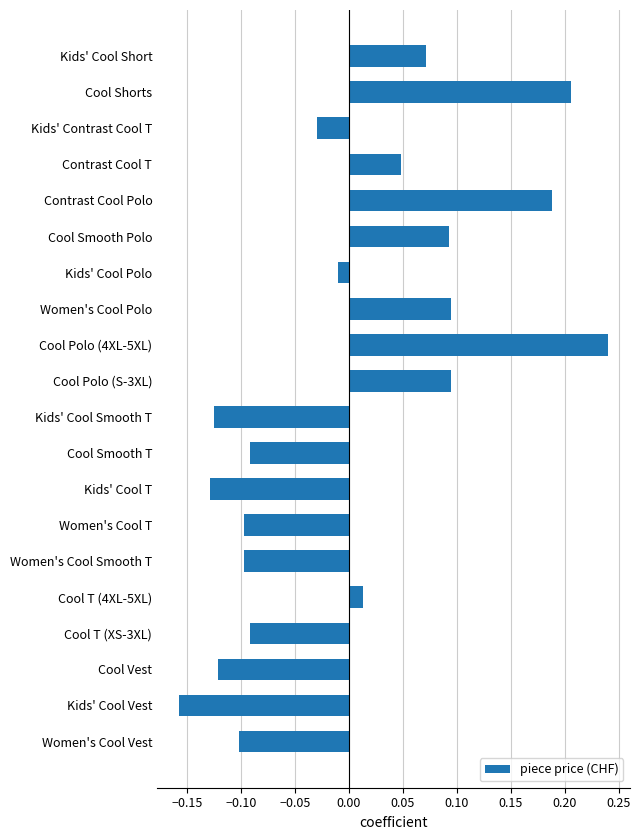

What is the difference between the maximum and minimum values?

0.4